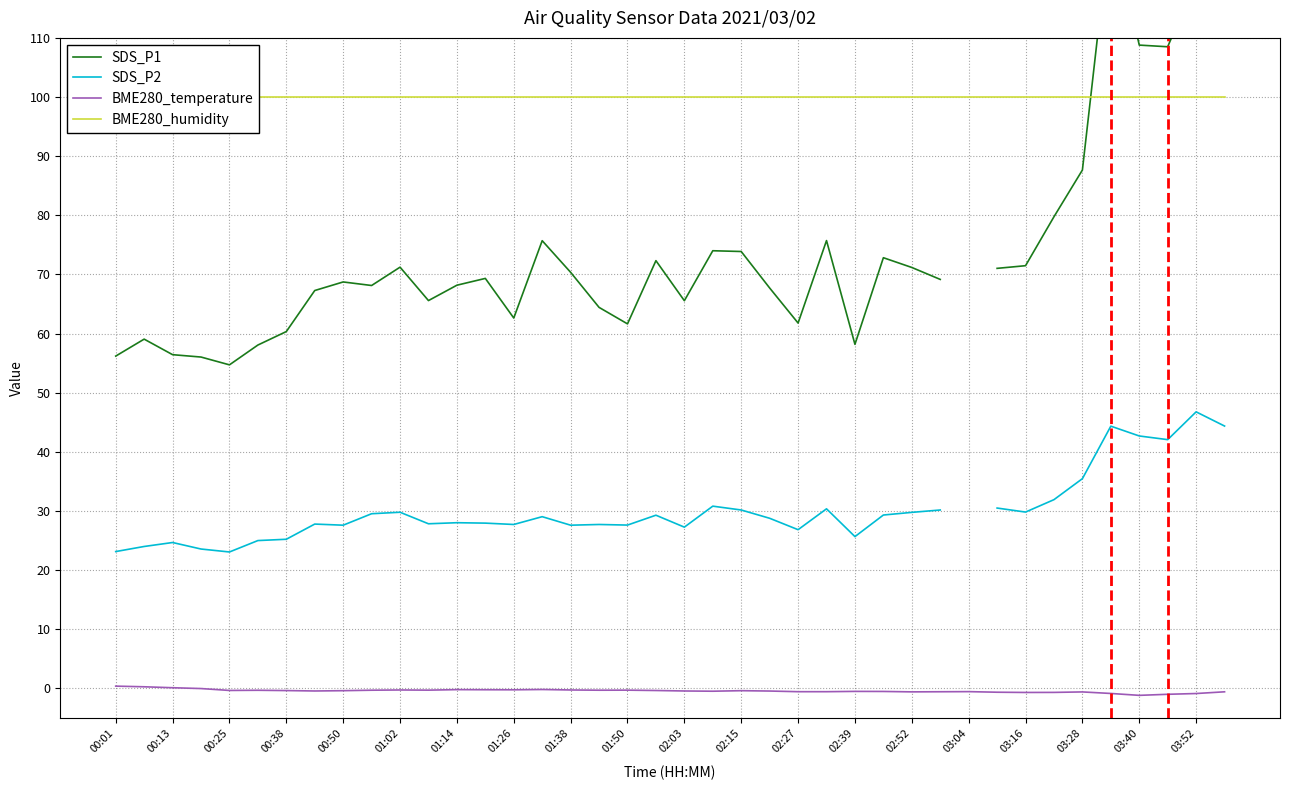

What is the value of the SDS_P1 point at the 18th from the left?

64.4